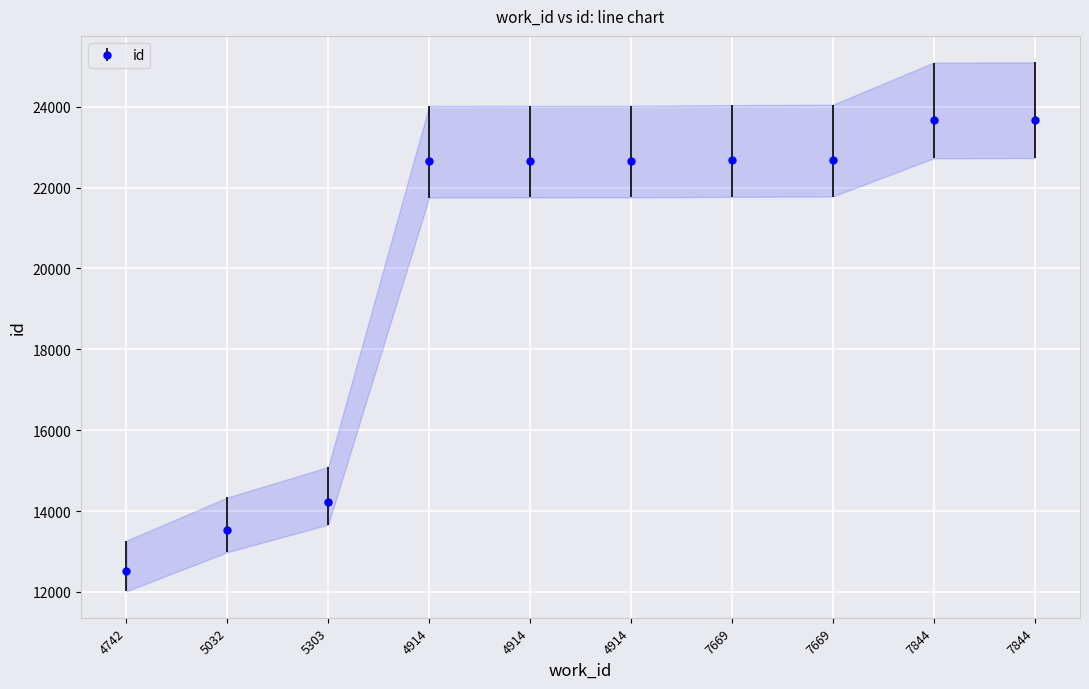

At which category does the chart reach its peak across all series?

7844